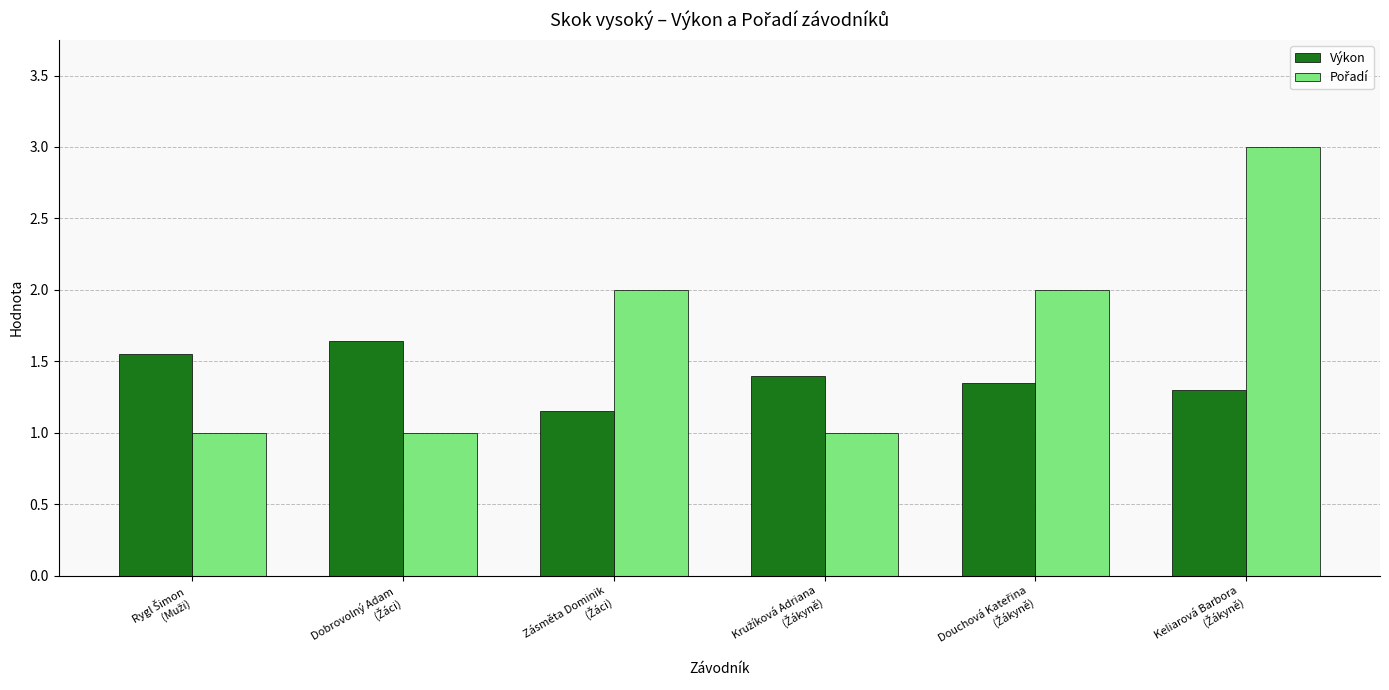

What is the difference between the maximum and minimum values in the Výkon series?

0.5